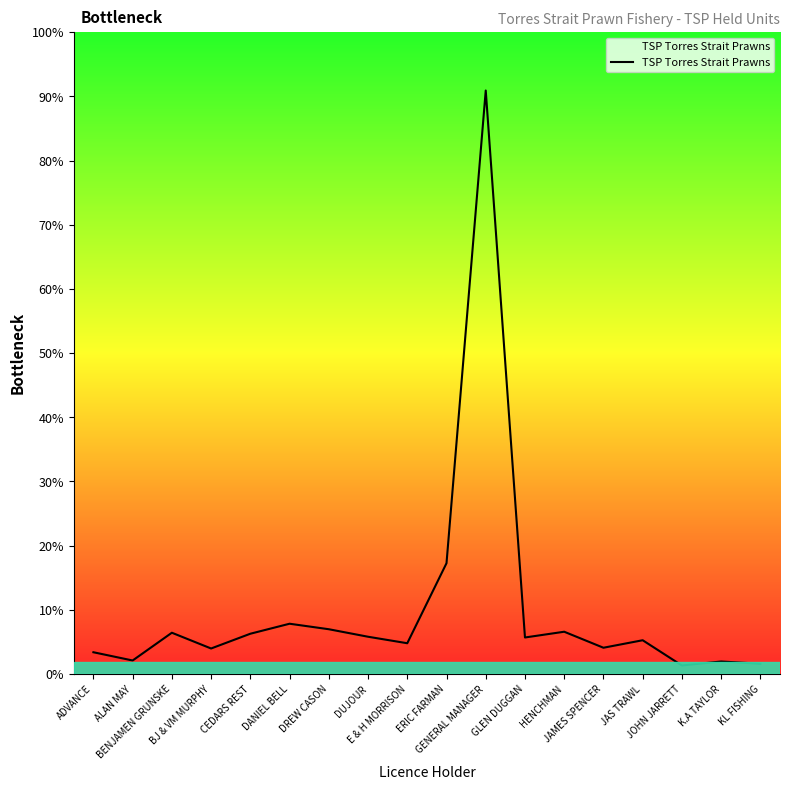

Does the chart display data point markers on the line(s)?

No